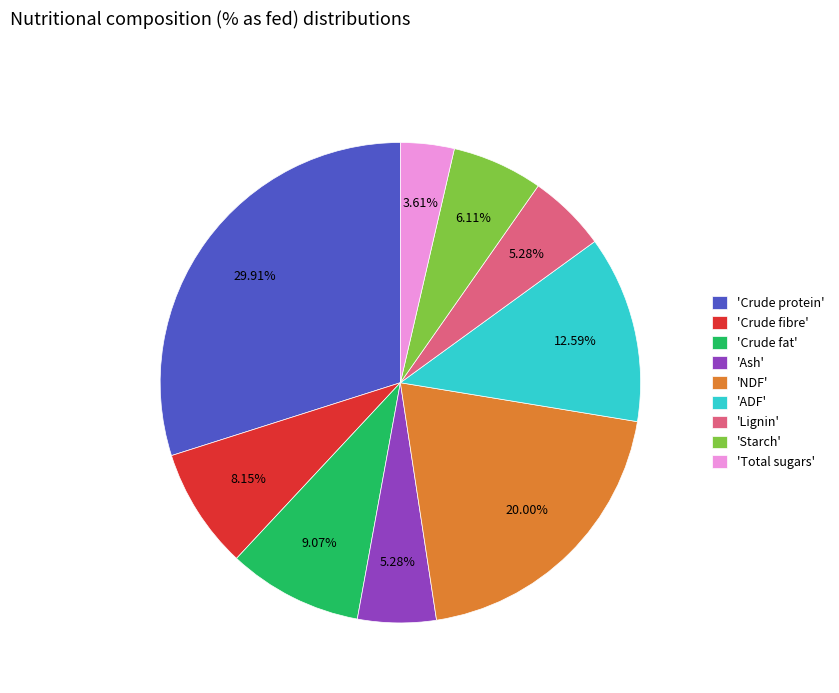

Does 'ADF' represent more than half of the total?

No